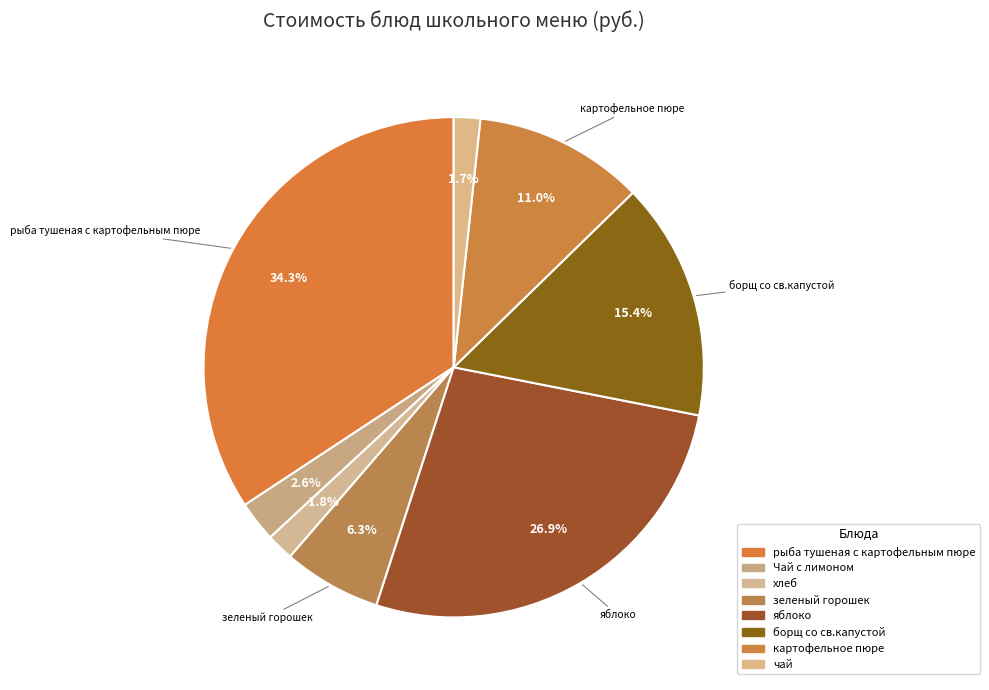

Rank the categories by value from lowest to highest.

чай, хлеб, Чай с лимоном, зеленый горошек, картофельное пюре, борщ со св.капустой, яблоко, рыба тушеная с картофельным пюре